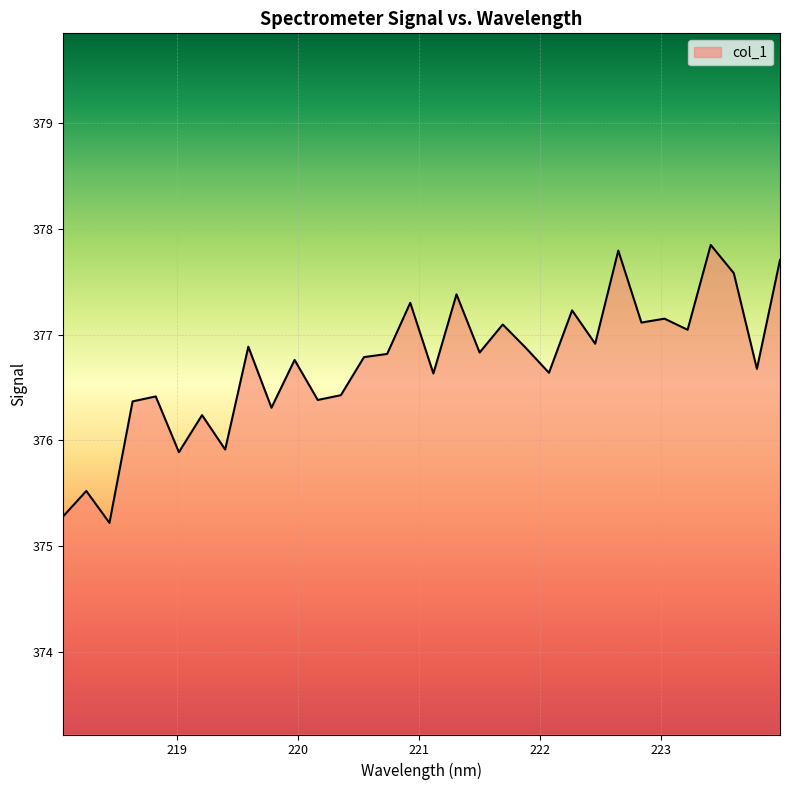

What is the maximum value shown in the chart?

377.8